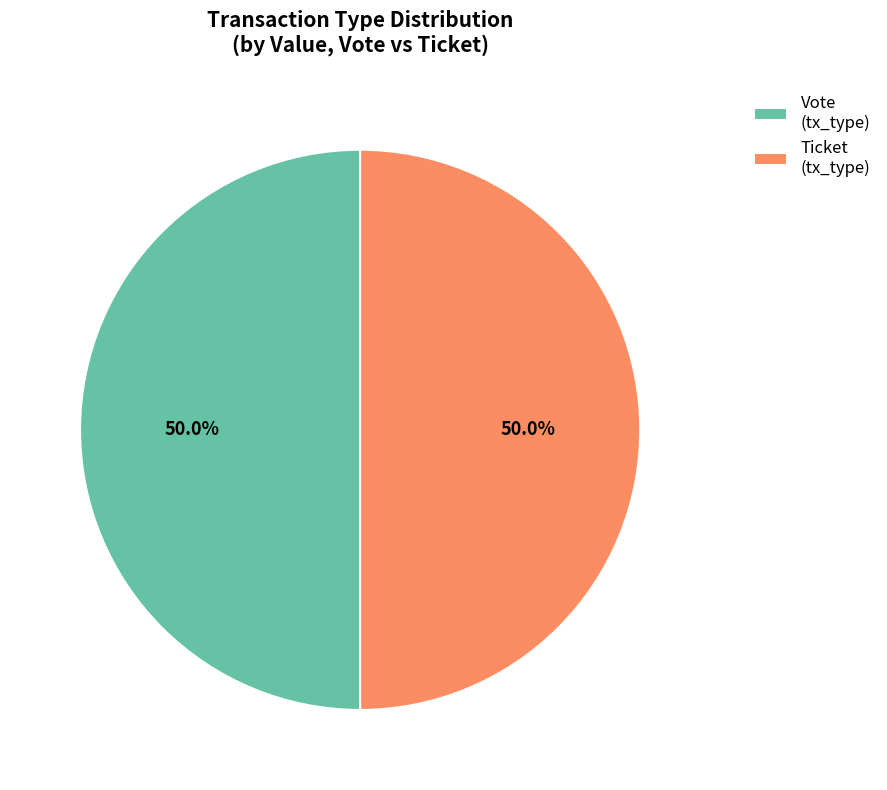

To the nearest percent, what is the difference between the largest and smallest slice percentages?

0%